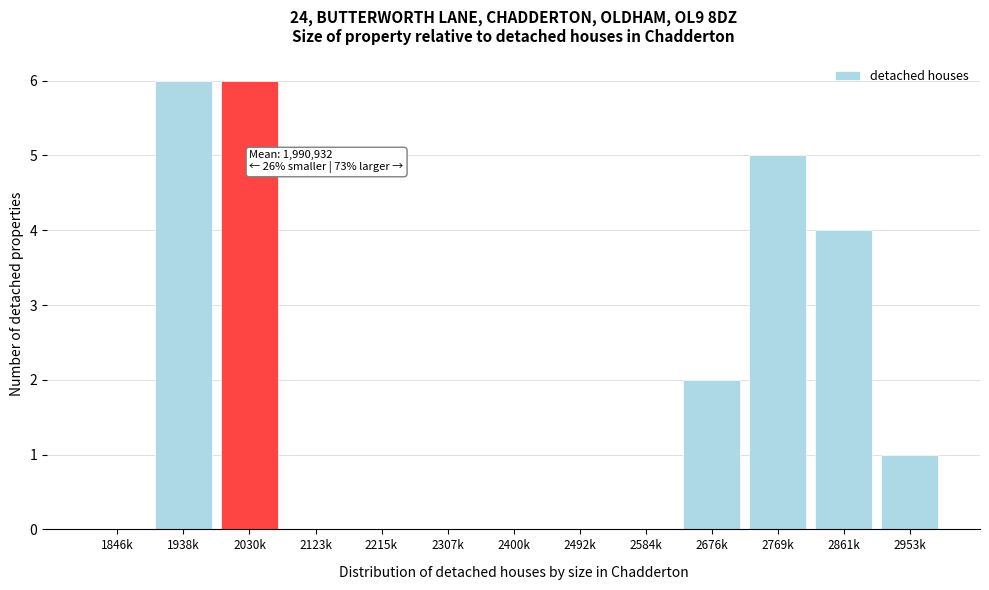

Reading right to left, what are all the values shown in this chart?

2953k=1	2861k=4	2769k=5	2676k=2	2584k=0	2492k=0	2400k=0	2307k=0	2215k=0	2123k=0	2030k=6	1938k=6	1846k=0